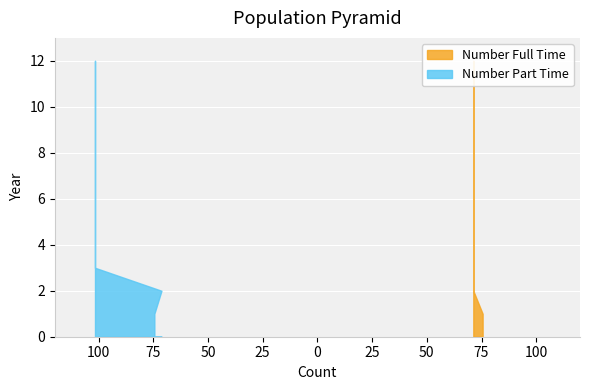

What is the value of the Number Full Time point at the 5th from the left?

71.2